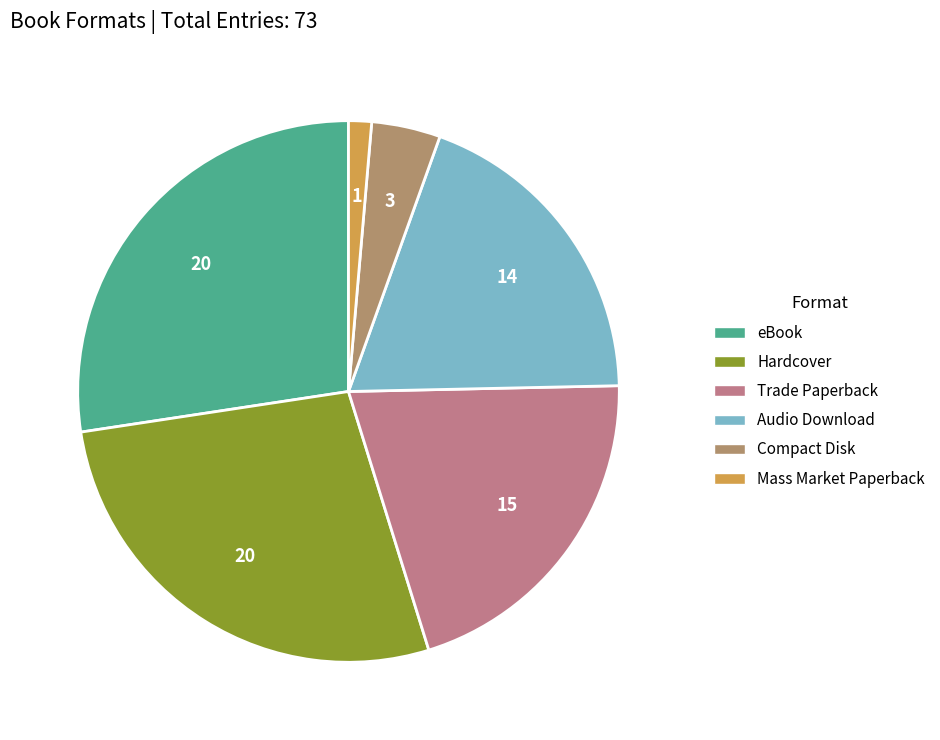

What is the smallest slice in the pie chart?

Mass Market Paperback